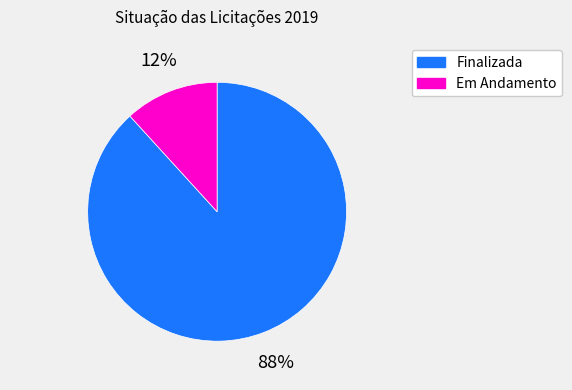

To the nearest percent, what is the average slice percentage?

50%